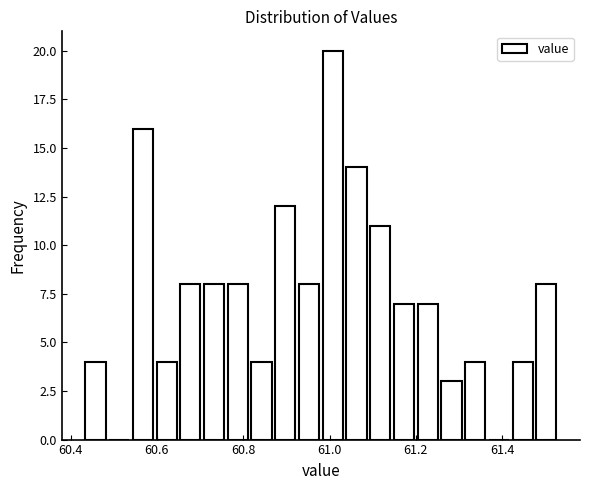

Read against the x-axis, roughly where is the centre of the tallest bar?

61.00